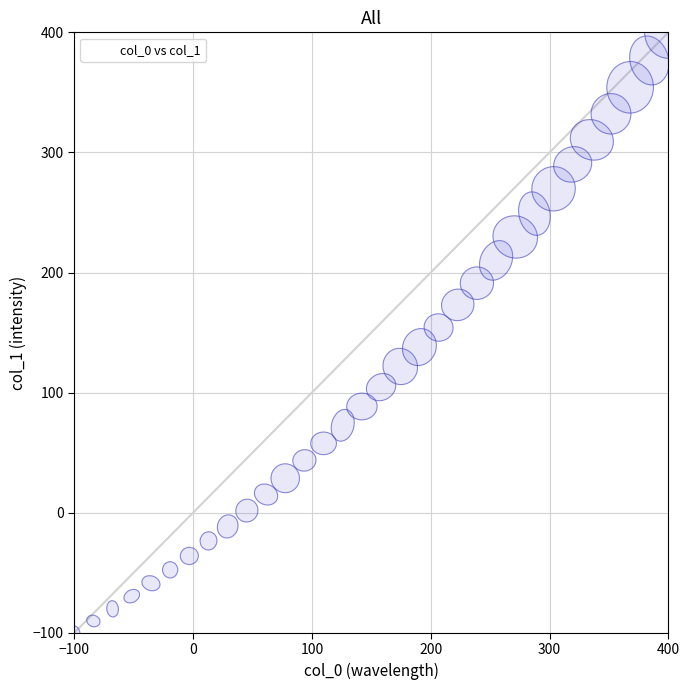

What is the range of Y values (max minus min)?

500.0